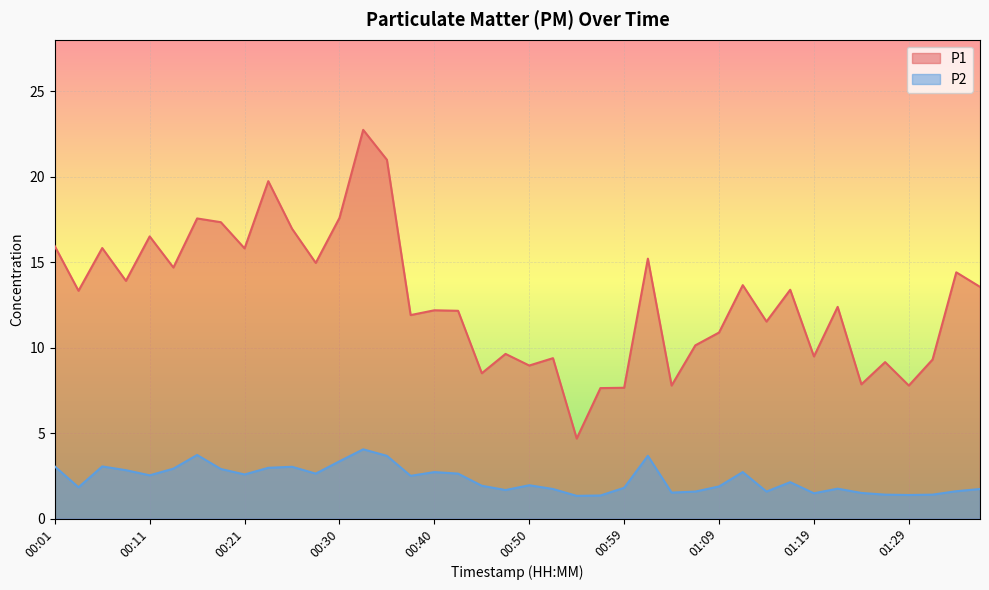

At which category is the sum across all series the highest?

00:33